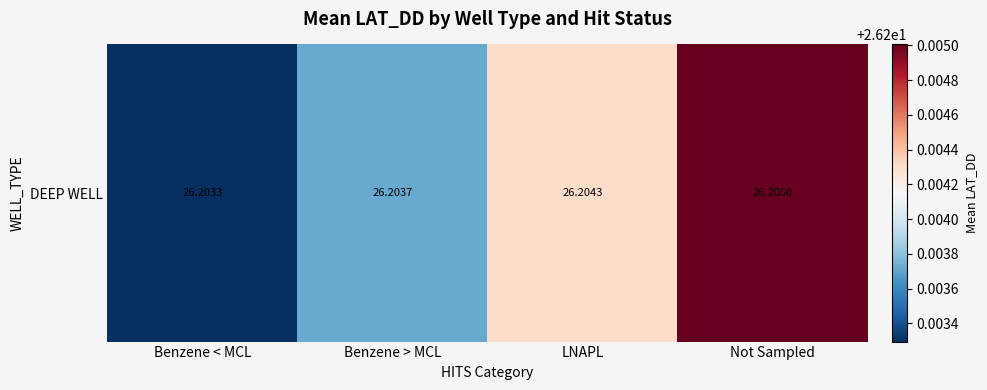

Reading right to left, list all the values displayed in this chart.

26.2	26.2	26.2	26.2